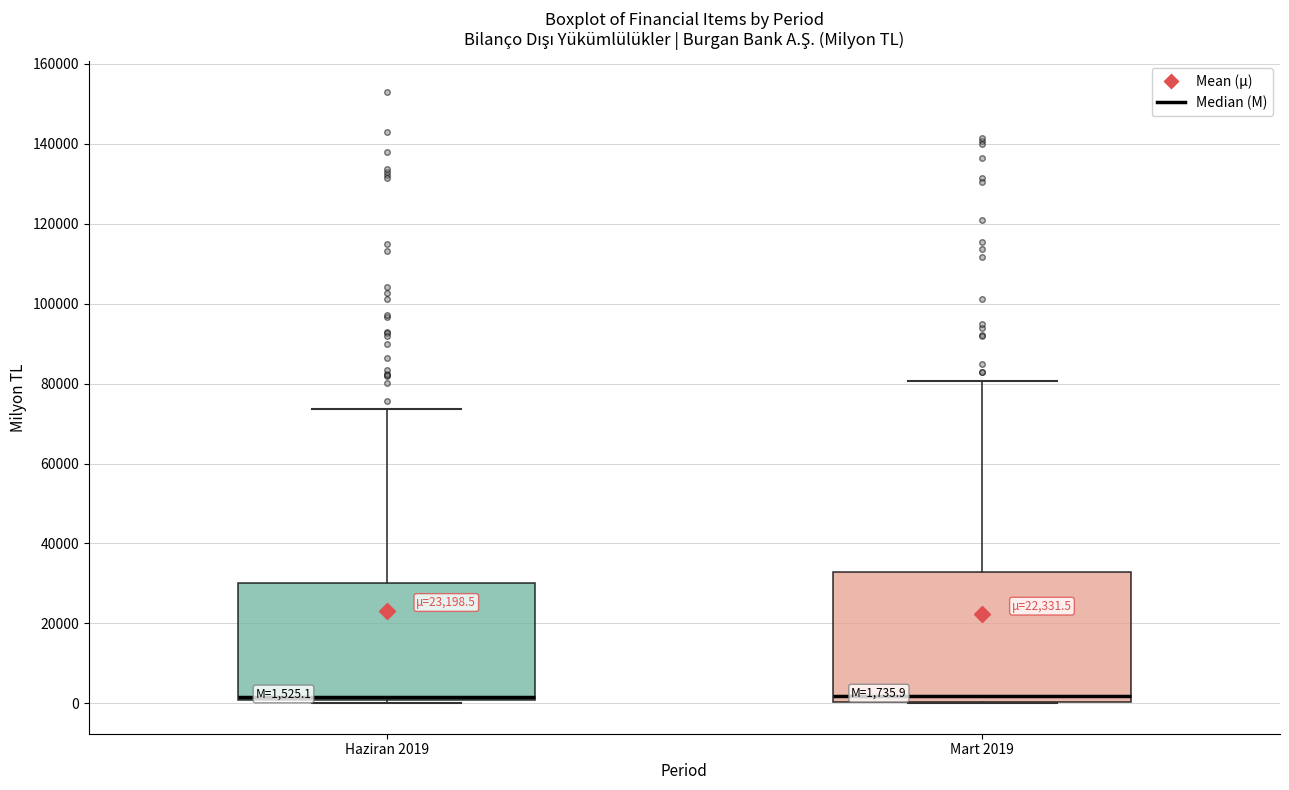

Which box is the tallest, from its lower edge to its upper edge?

Mart 2019